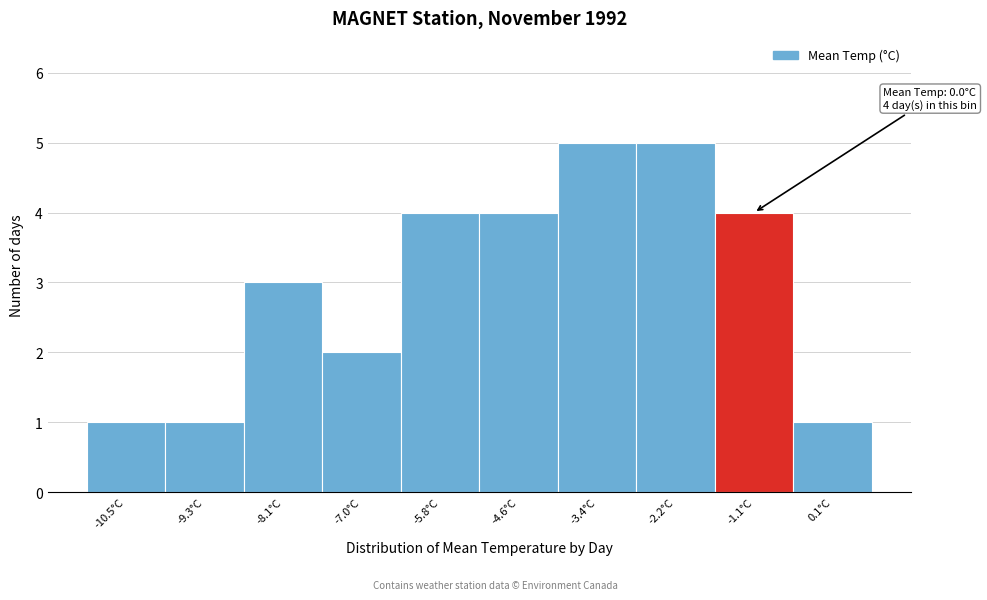

Reading right to left, list all the values displayed in this chart.

0.1°C=1	-1.1°C=4	-2.2°C=5	-3.4°C=5	-4.6°C=4	-5.8°C=4	-7.0°C=2	-8.1°C=3	-9.3°C=1	-10.5°C=1